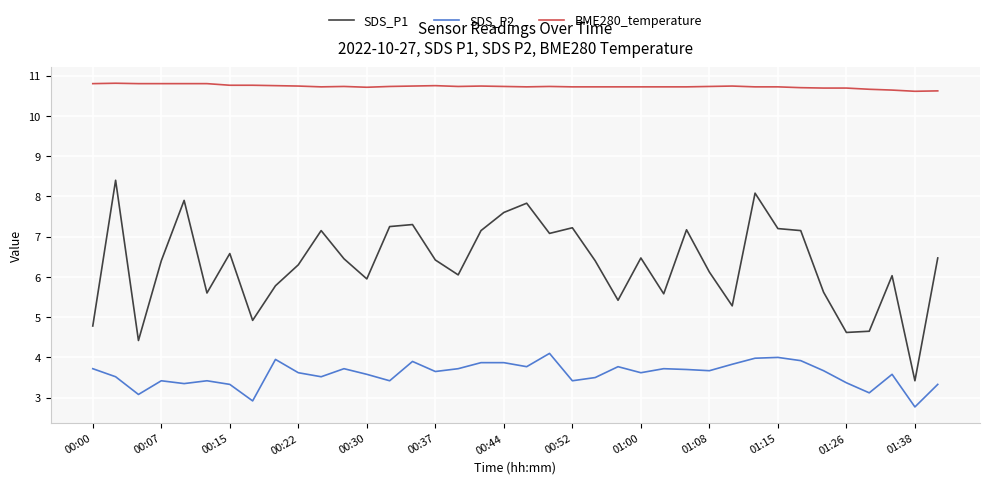

Which series has the widest spread of values?

SDS_P1